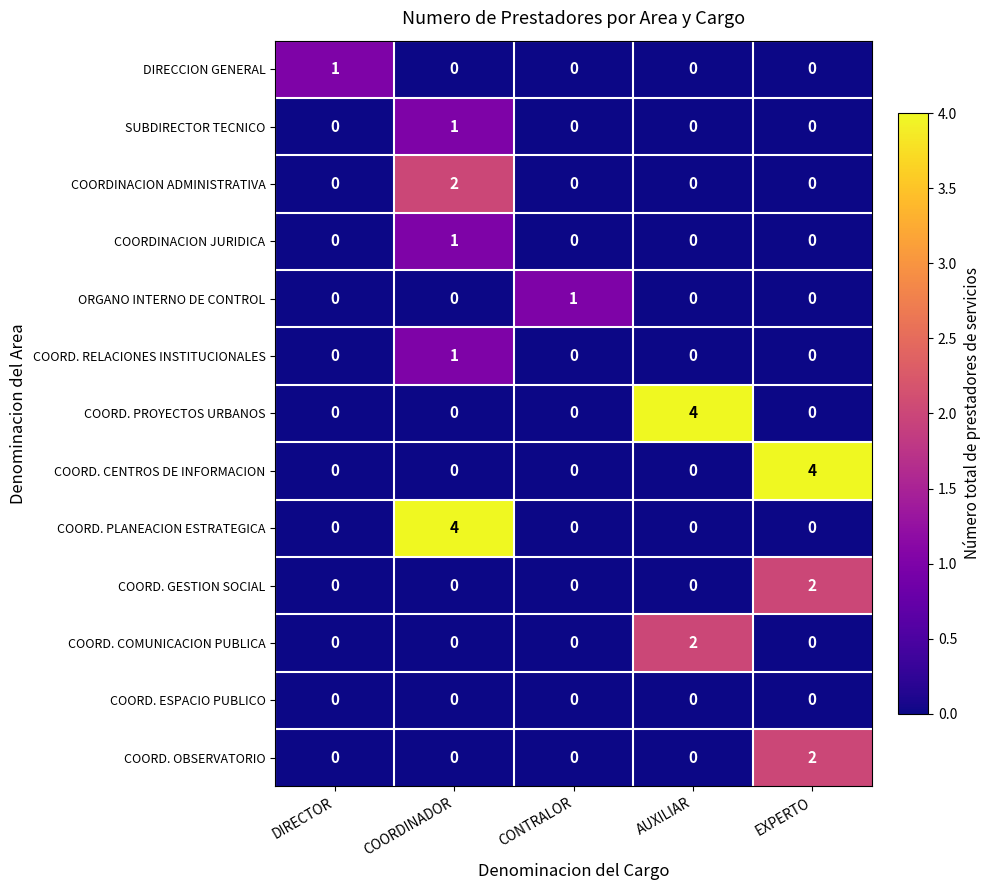

Count the COORDINACION JURIDICA values in the range 0 to 1.

5